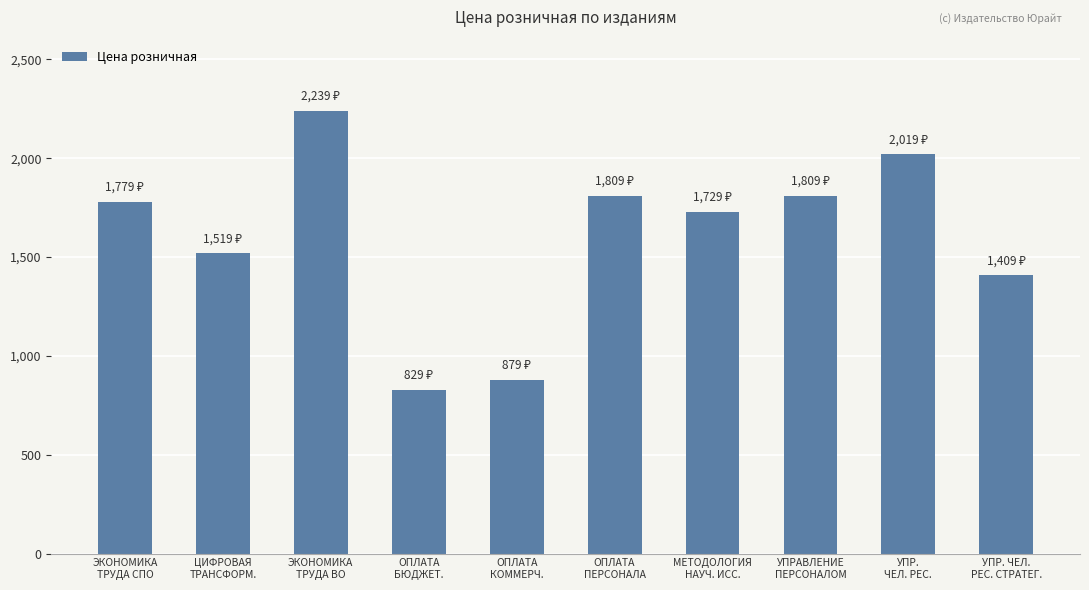

The chart shows a value of 1860 at УПР. ЧЕЛ.
РЕС. СТРАТЕГ.. True or false?

False